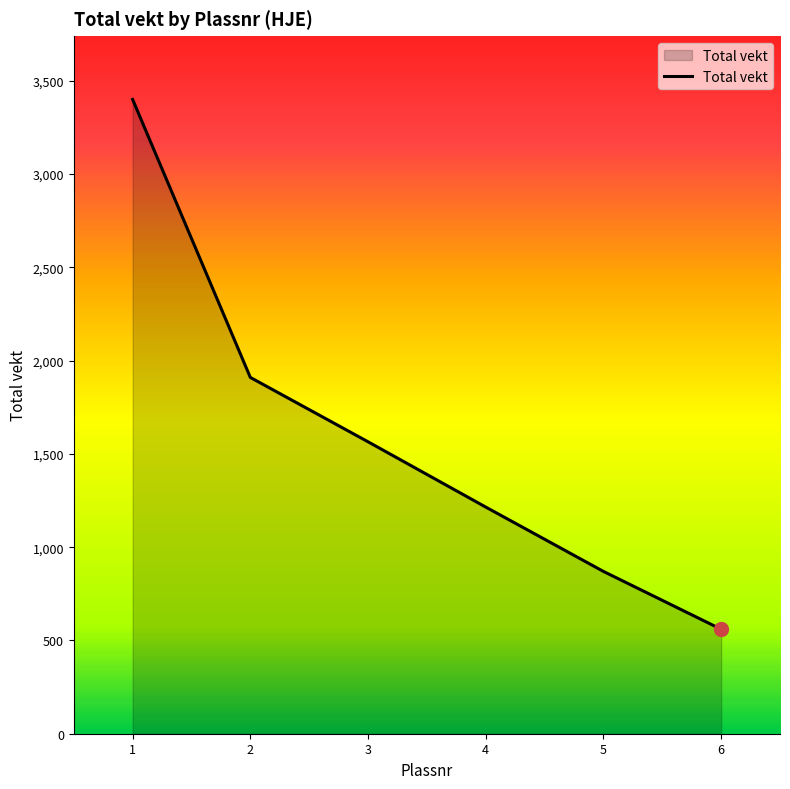

Reading left to right, list all the values displayed in this chart.

1=3400	2=1910	3=1565	4=1215	5=870	6=560